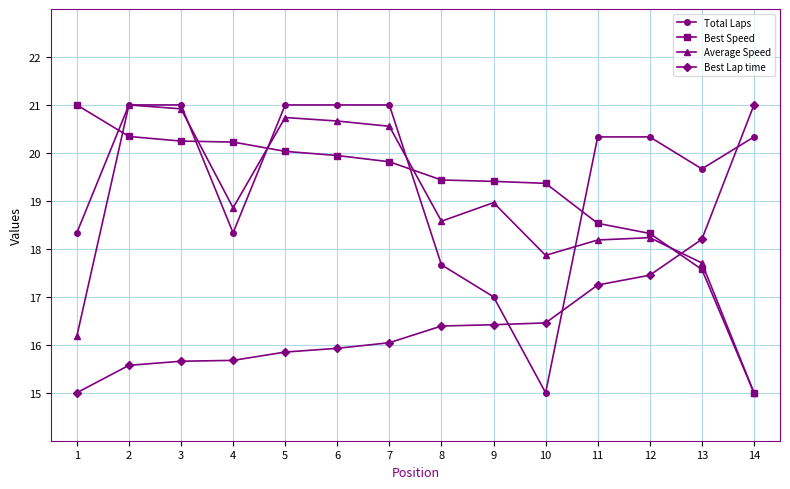

What is the difference between the highest and lowest values at 9?

3.0